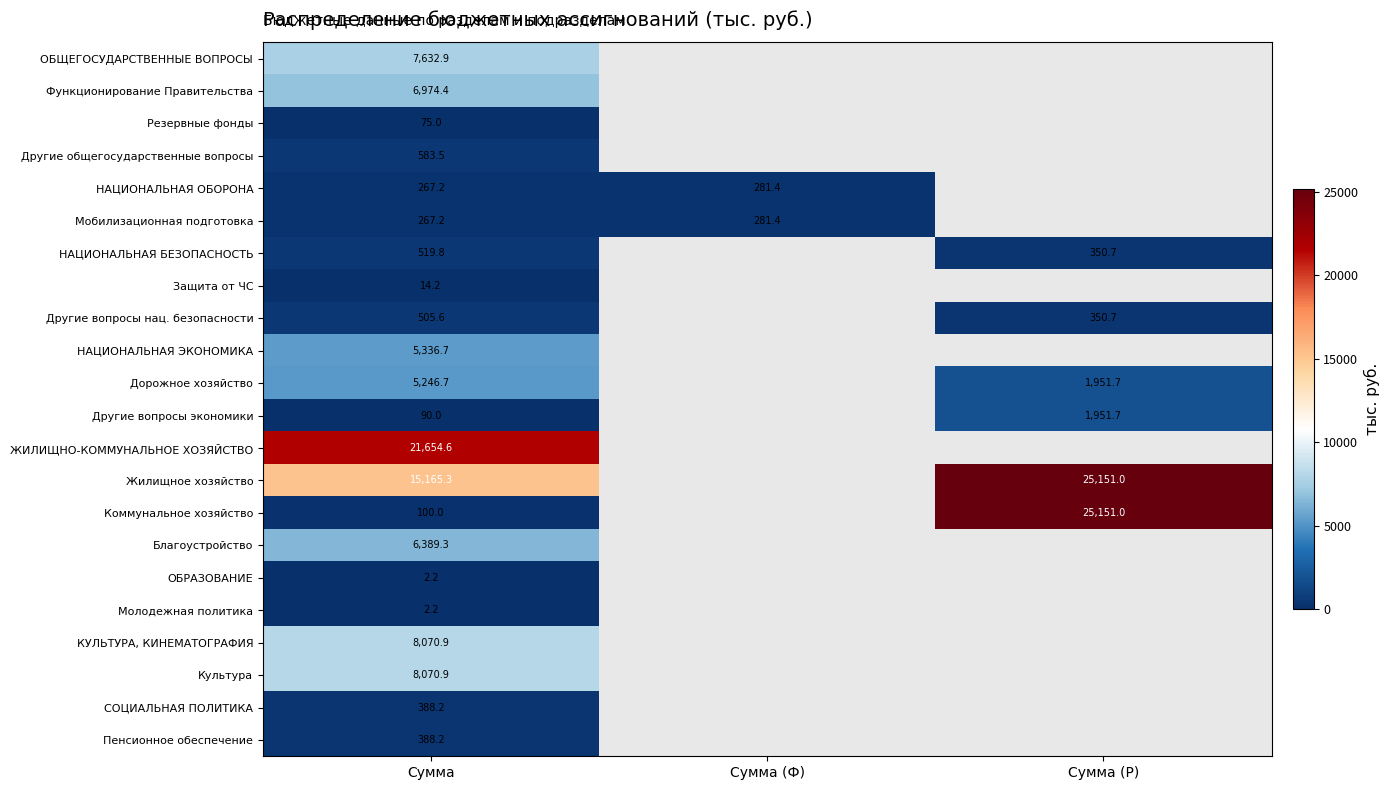

What is the total value across all series at Сумма?

87745.0